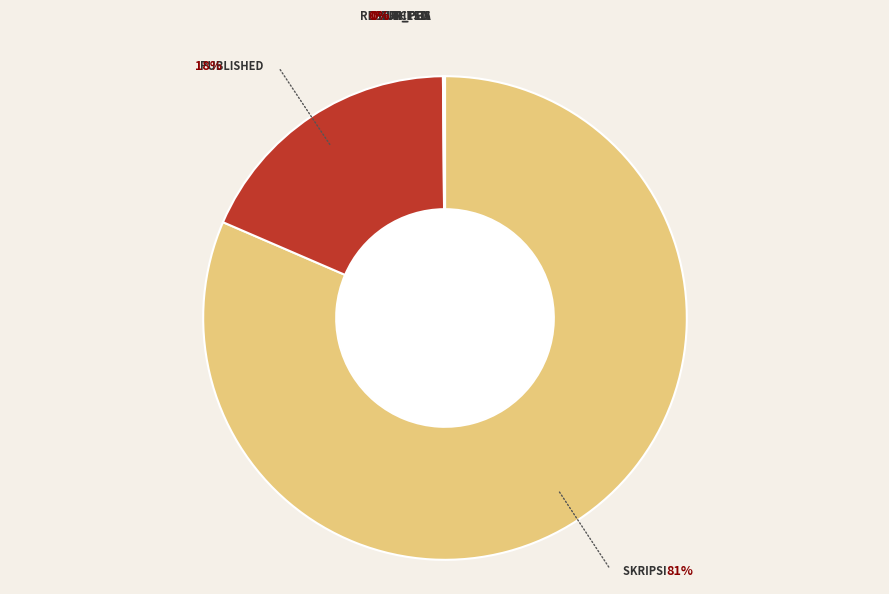

Count the number of slices in the pie.

7